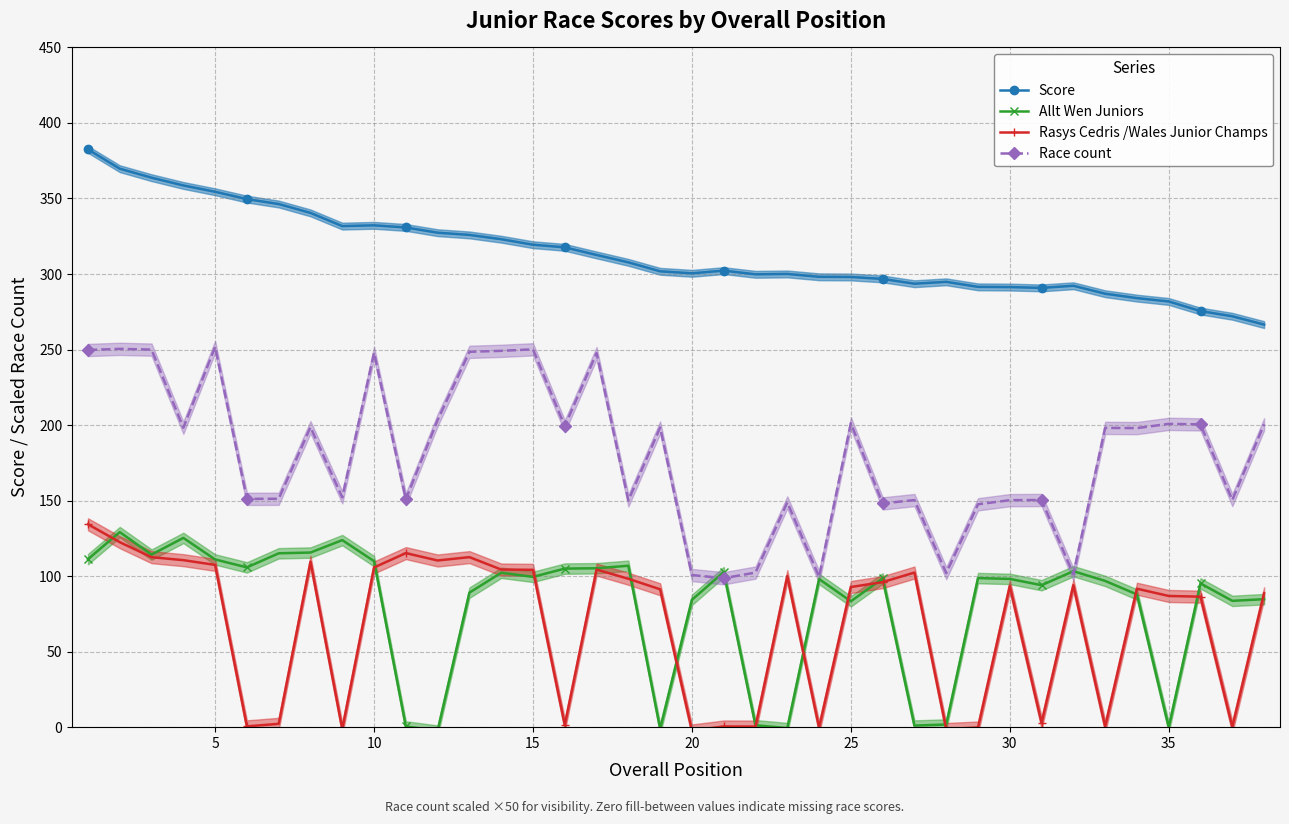

Reading left to right, what are all the values shown in this chart?

Score: 382.5	369.7	363.8	358.6	354.4	349.6	346.3	340.5	331.7	332.2	330.8	327.4	325.9	323.0	319.4	317.7	312.6	307.7	301.8	300.5	302.2	299.8	300.1	298.2	298.0	296.7	293.6	294.8	291.5	291.4	290.8	292.2	287.0	284.0	281.8	275.5	272.0	266.5
Allt Wen Juniors: 111.2	129.1	114.3	125.3	111.0	105.8	115.1	115.6	123.8	109.9	0.4	-2.3	89.1	102.2	99.5	105.0	105.2	106.9	-1.1	84.3	102.7	1.3	-0.6	98.1	83.3	98.4	1.1	1.8	98.7	98.2	94.0	103.3	96.8	87.9	-0.0	95.2	83.6	84.7
Rasys Cedris /Wales Junior Champs: 134.3	122.5	112.5	110.6	107.4	0.5	2.2	109.5	-1.2	105.7	115.2	110.3	112.6	104.4	104.2	1.4	104.3	98.2	91.3	-2.2	0.4	0.4	100.0	-0.4	92.8	96.0	102.4	-1.2	-0.2	93.5	2.8	94.0	0.4	91.7	86.8	86.4	0.1	88.7
Race count: 249.7	250.5	249.9	198.2	251.7	151.1	151.2	198.6	152.1	247.9	150.9	203.3	248.5	249.1	250.2	199.2	247.6	150.1	198.4	100.7	98.6	102.4	148.8	99.5	201.2	148.1	150.3	102.0	147.6	150.3	150.4	101.2	198.1	198.0	200.8	200.5	150.4	200.5